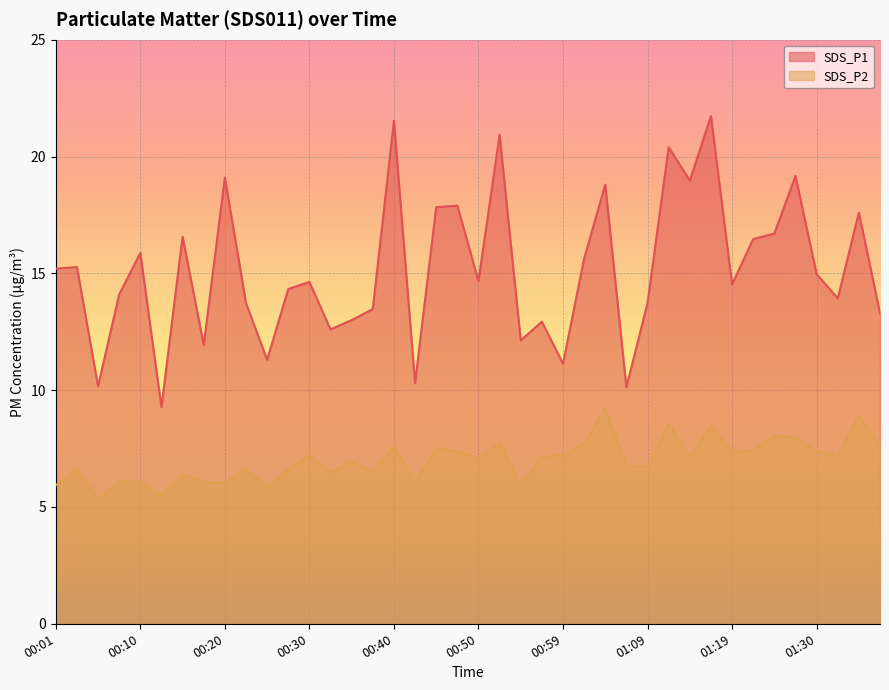

Between 00:50 and 00:47, which is larger?

00:47